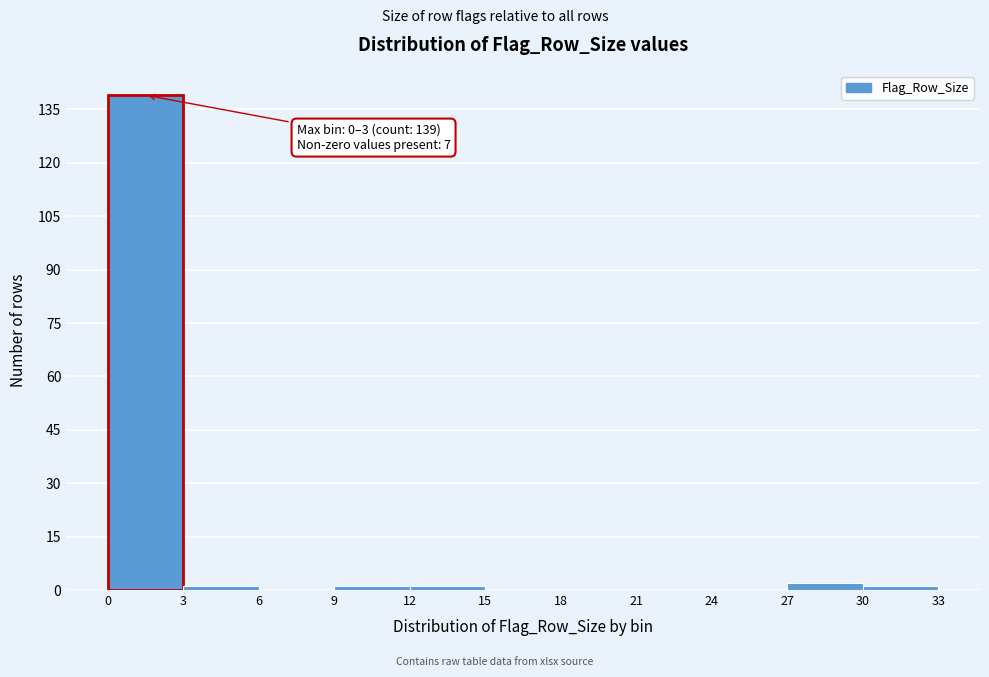

Which range on the x-axis has the tallest bar?

0 to 3